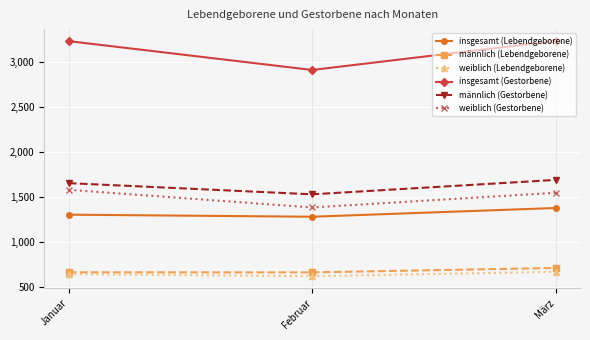

At which label is männlich (Gestorbene) closest to 1607?

Januar